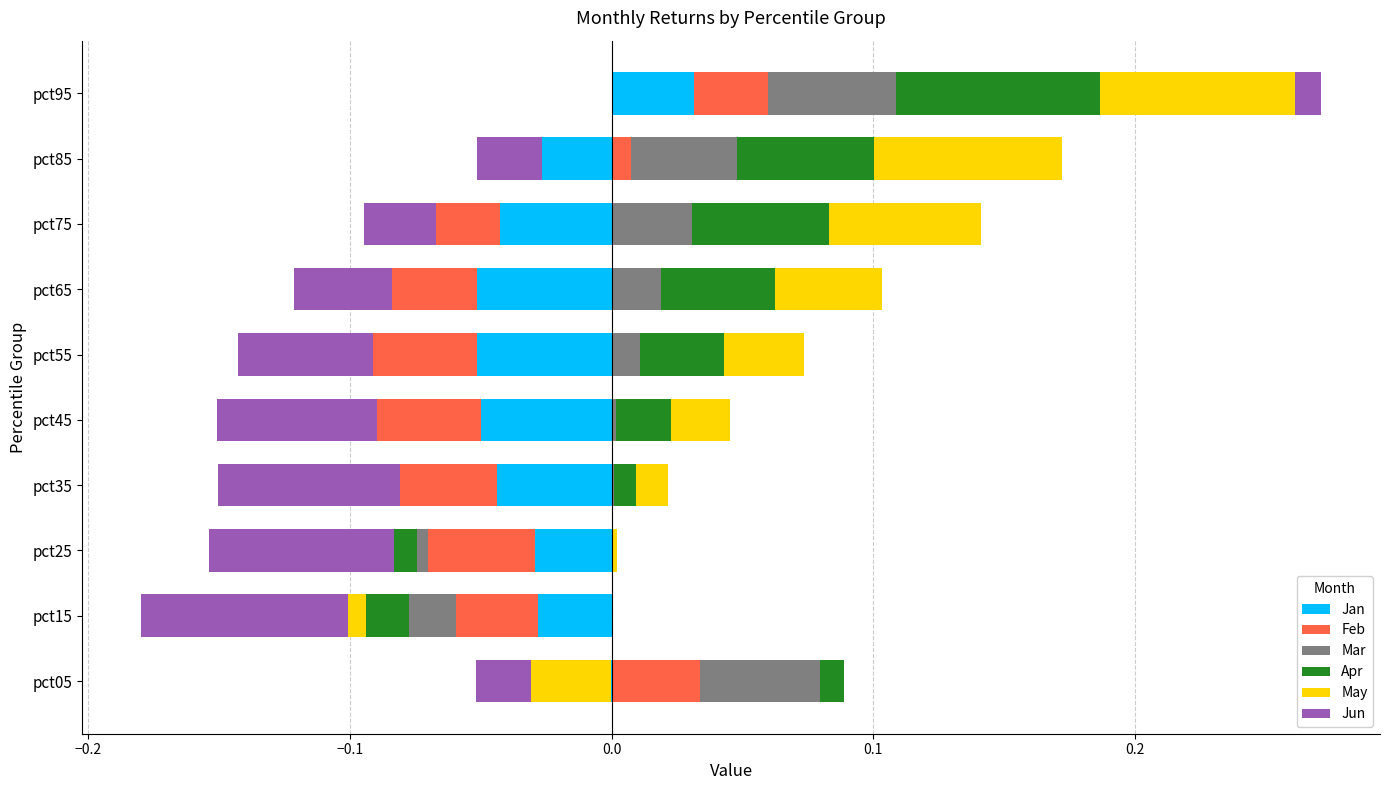

Rank the series by their maximum value, from lowest to highest.

Jun, Jan, Feb, Mar, May, Apr